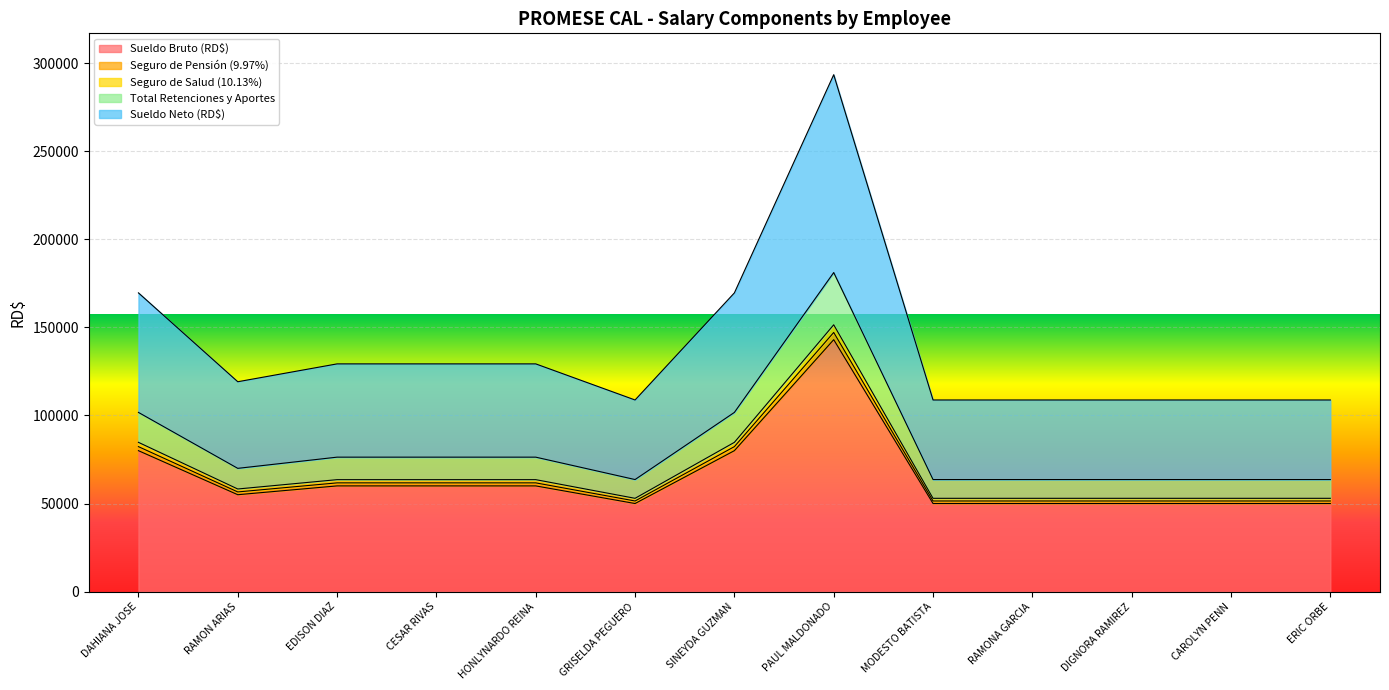

True or false: Sueldo Neto (RD$) and Seguro de Pensión (9.97%) intersect in this chart.

False